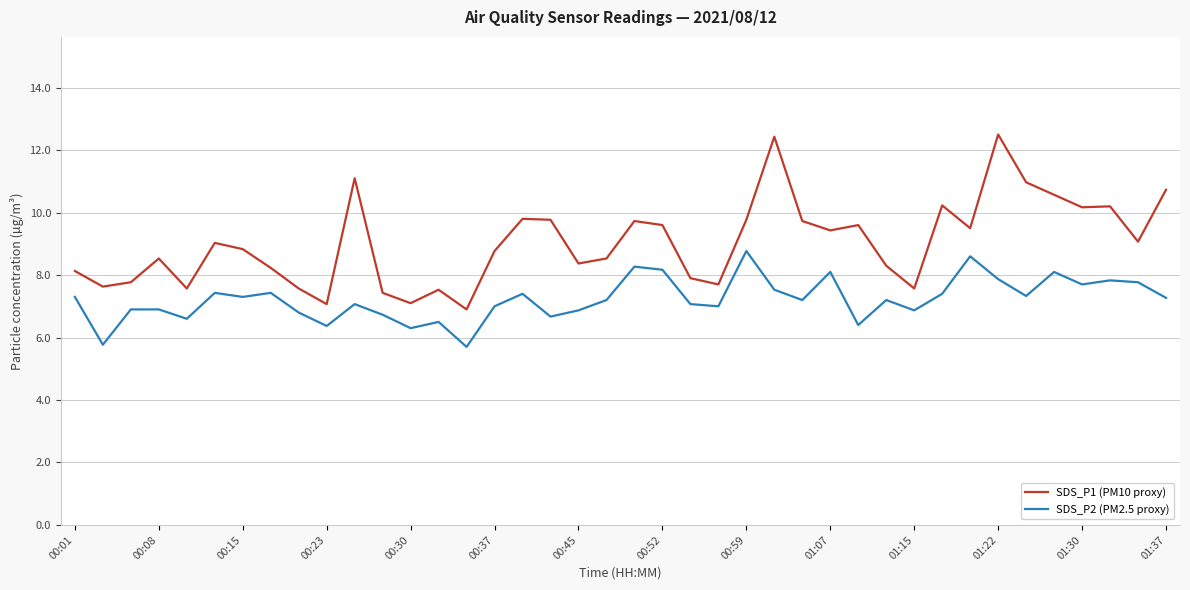

What is the lowest value of the SDS_P2 (PM2.5 proxy) series?

5.7